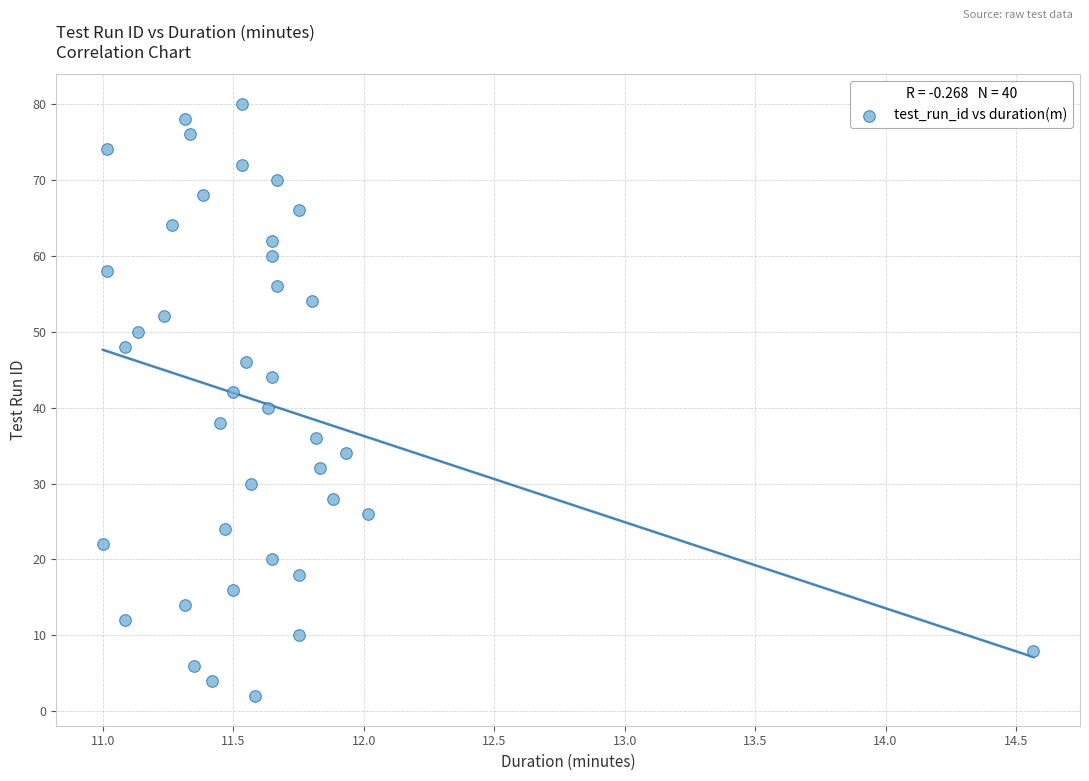

What is the range of Y values (max minus min)?

78